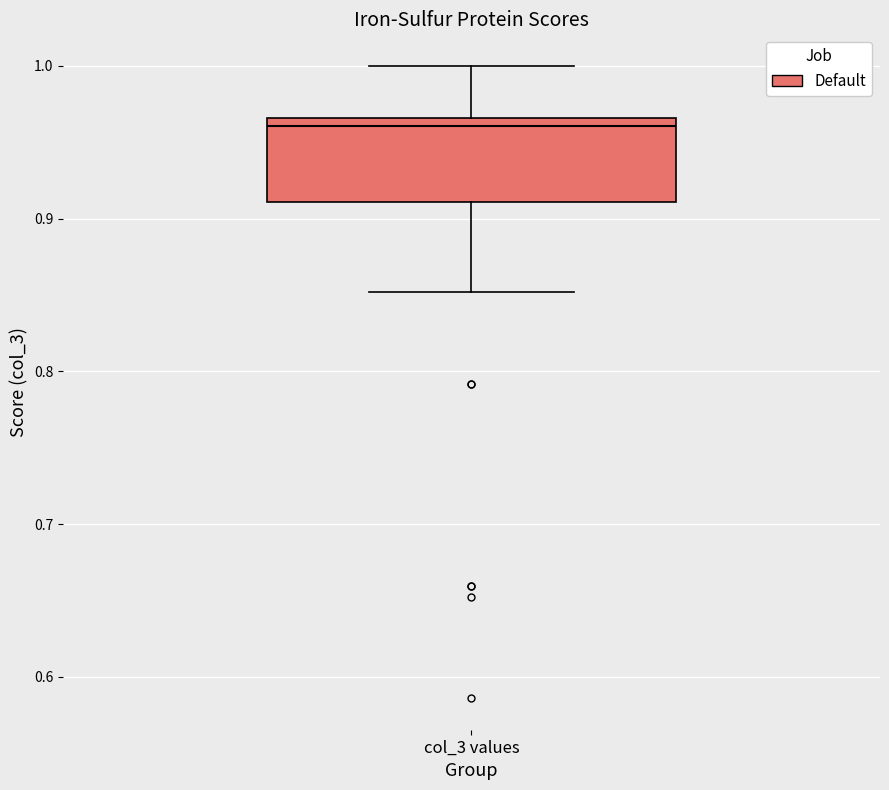

Transcribe this box plot: give where the median line is, the range the box spans, and where the two whiskers end, as read against the y-axis. The values are not printed on the chart, so give them approximately, as read against the axis.

median 0.96, box 0.91 to 0.97, whiskers 0.85 to 1.00